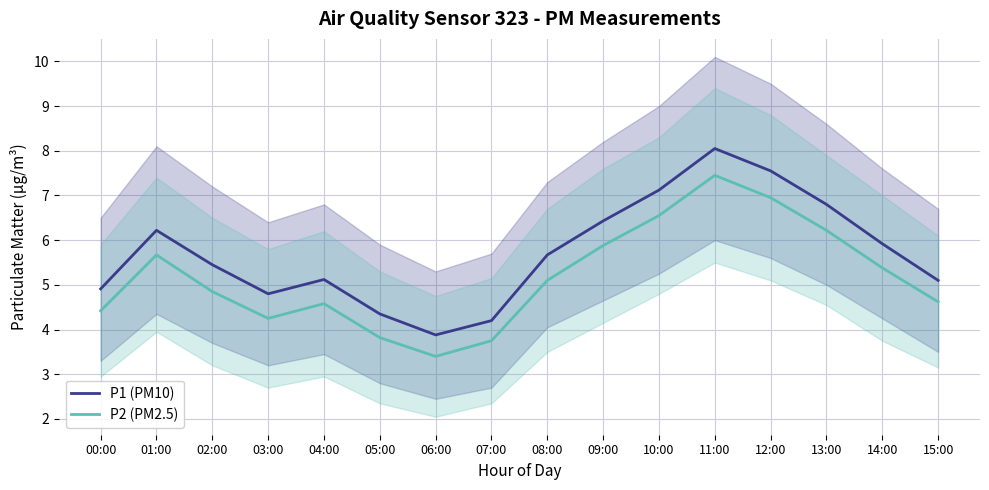

How many lines are shown in the chart?

2